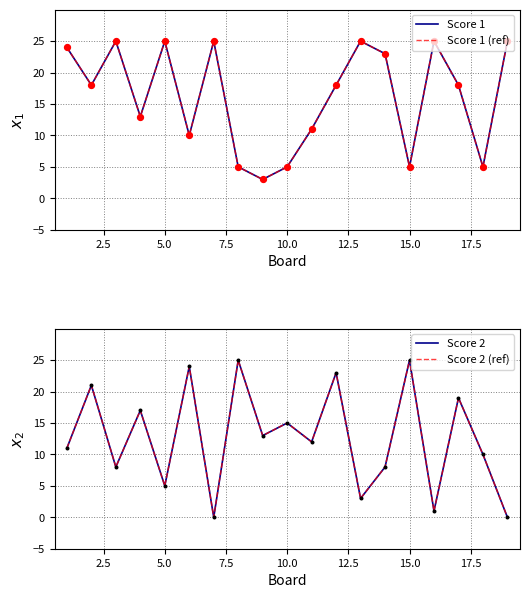

What are all the series names shown in the legend?

Score 1, Score 1 (ref), Score 2, Score 2 (ref)